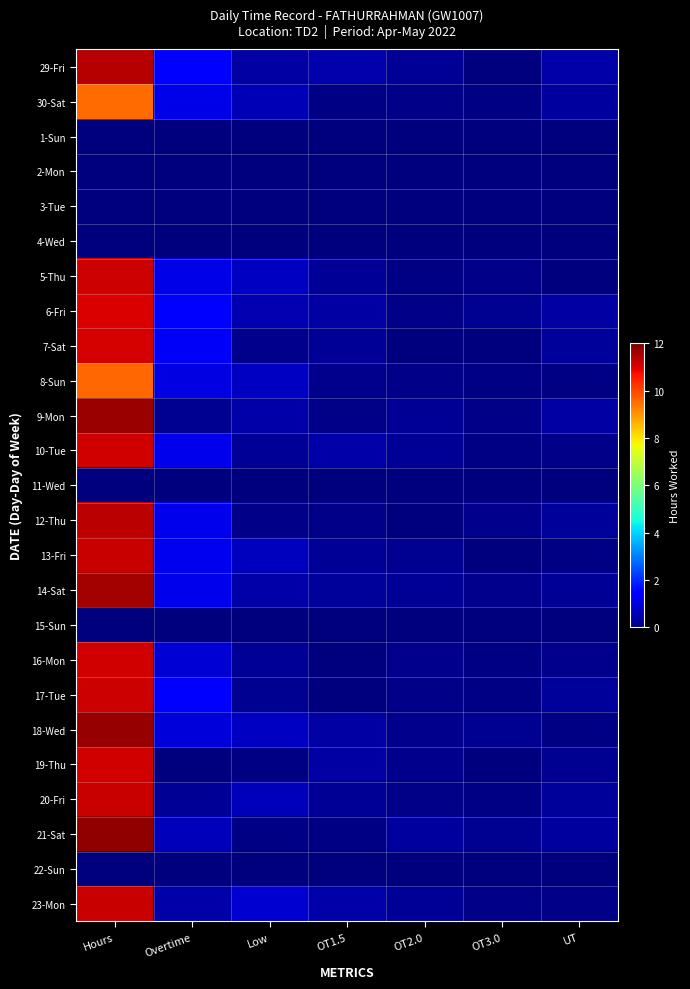

What is the total value across all series at OT3.0?

1.8